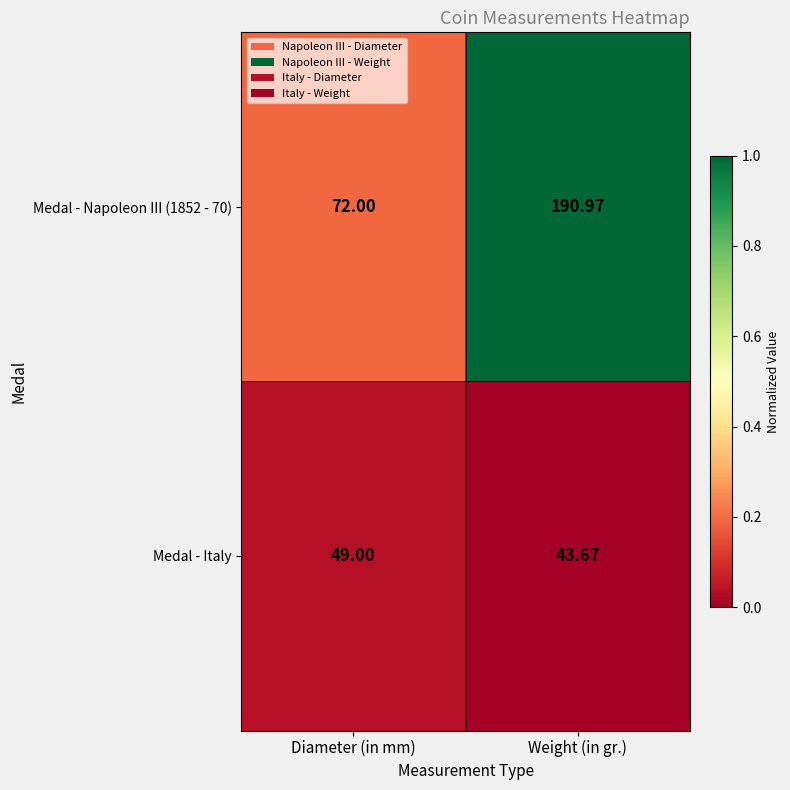

List the labels in order of Medal - Italy value, smallest first.

Weight (in gr.), Diameter (in mm)